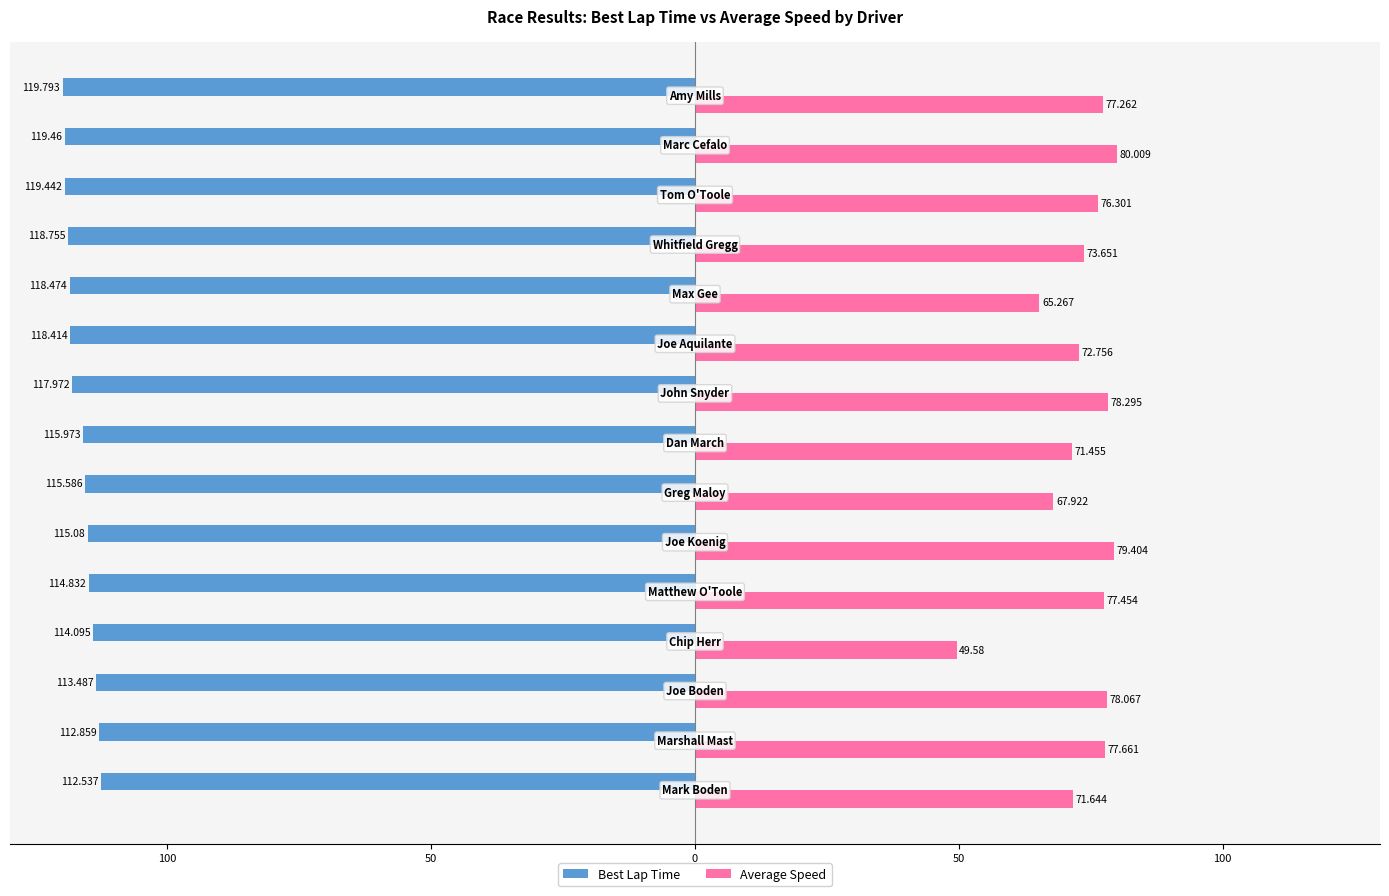

What is the value of the Best Lap Time bar at the 9th from the left?

-118.0